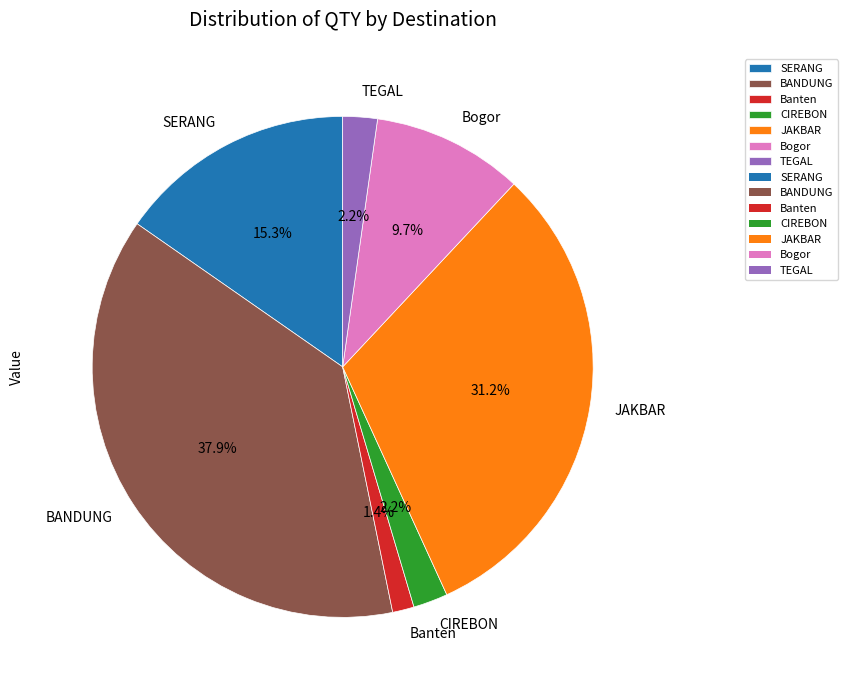

What is the largest slice in the pie chart?

BANDUNG